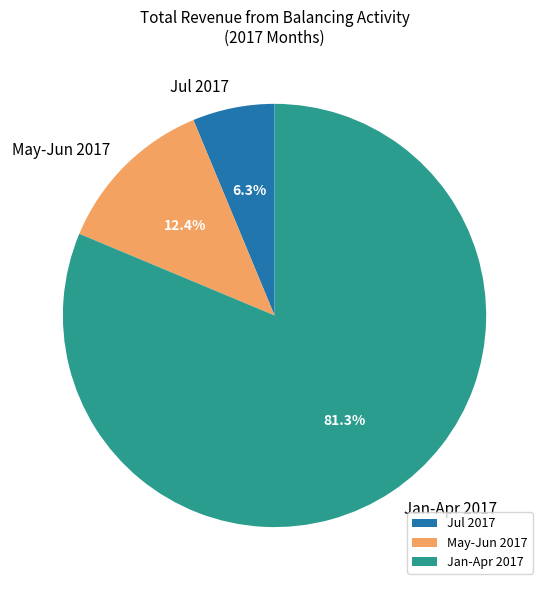

What is the largest slice in the pie chart?

Jan-Apr 2017